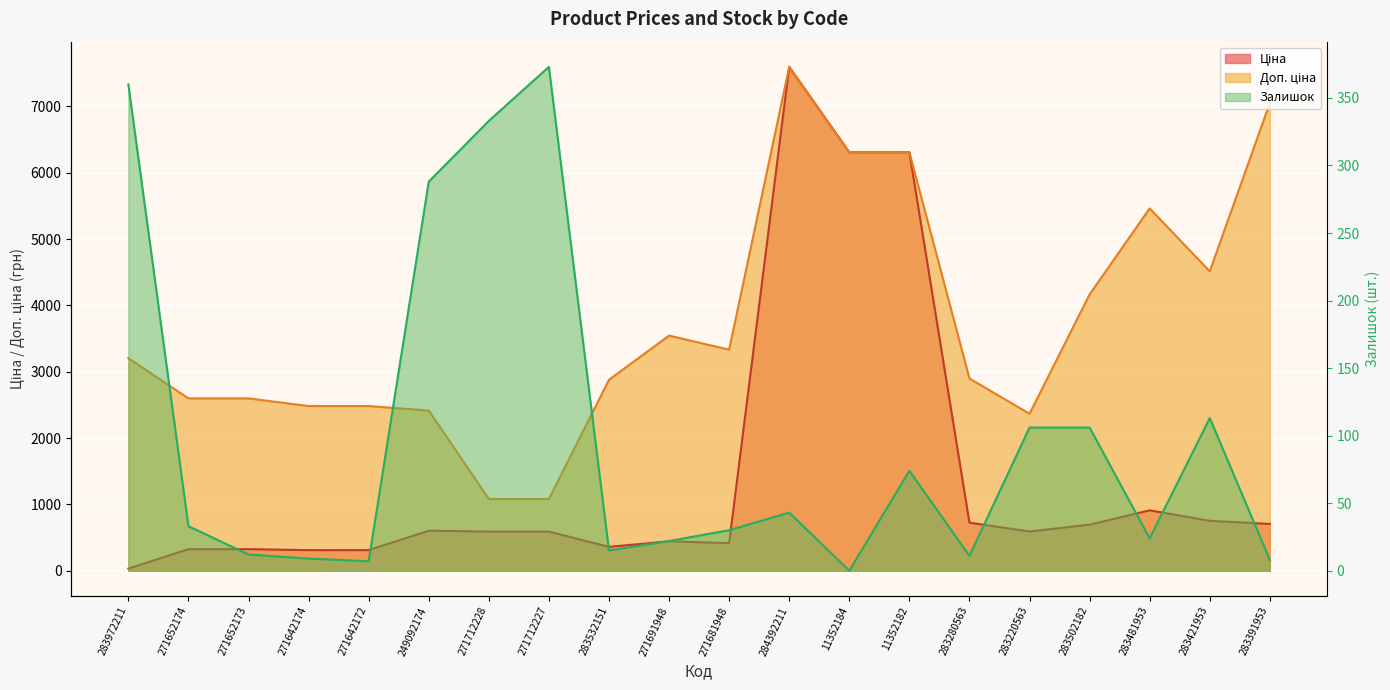

How many lines are shown in the chart?

3